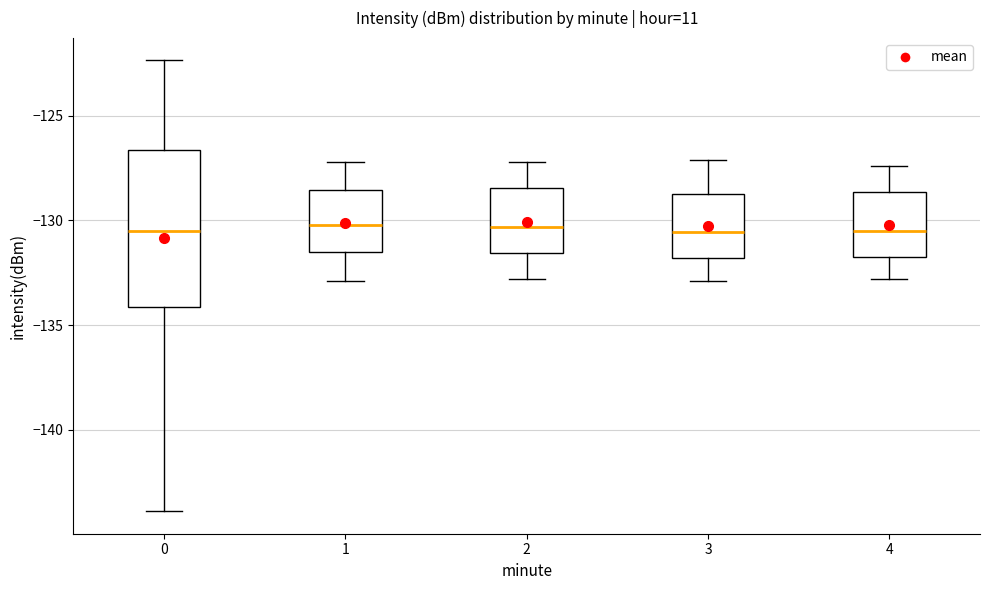

Where does the upper whisker of the box at x = 0 end on the y-axis? The values are not printed on the chart, so give them approximately, as read against the axis.

-122.5